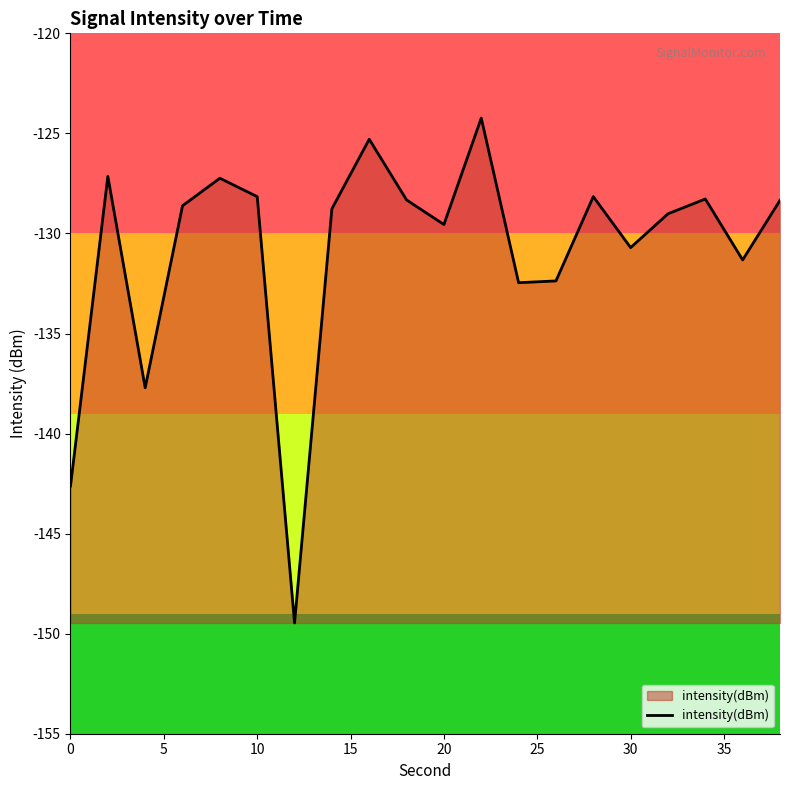

What is the greatest value displayed?

-124.2